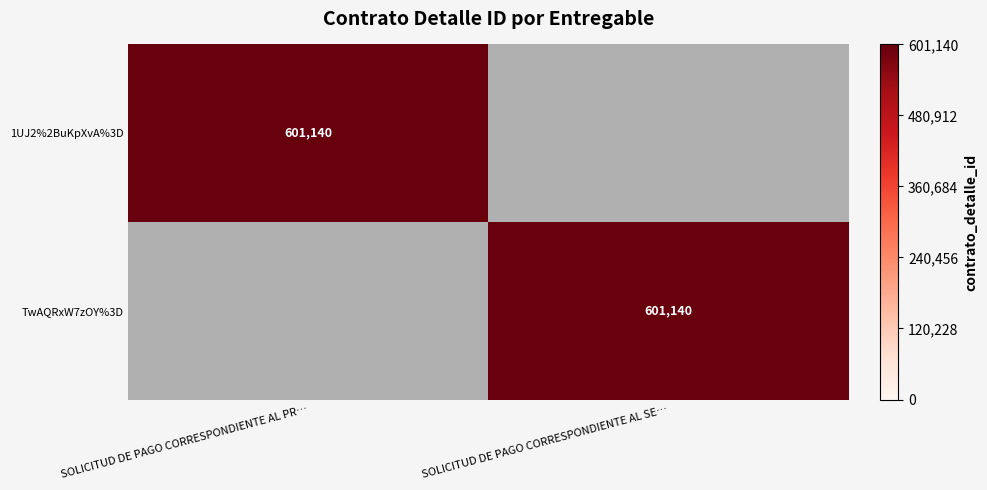

True or false: 1UJ2%2BuKpXvA%3D has a value of 371409 at SOLICITUD DE PAGO CORRESPONDIENTE AL PR….

False